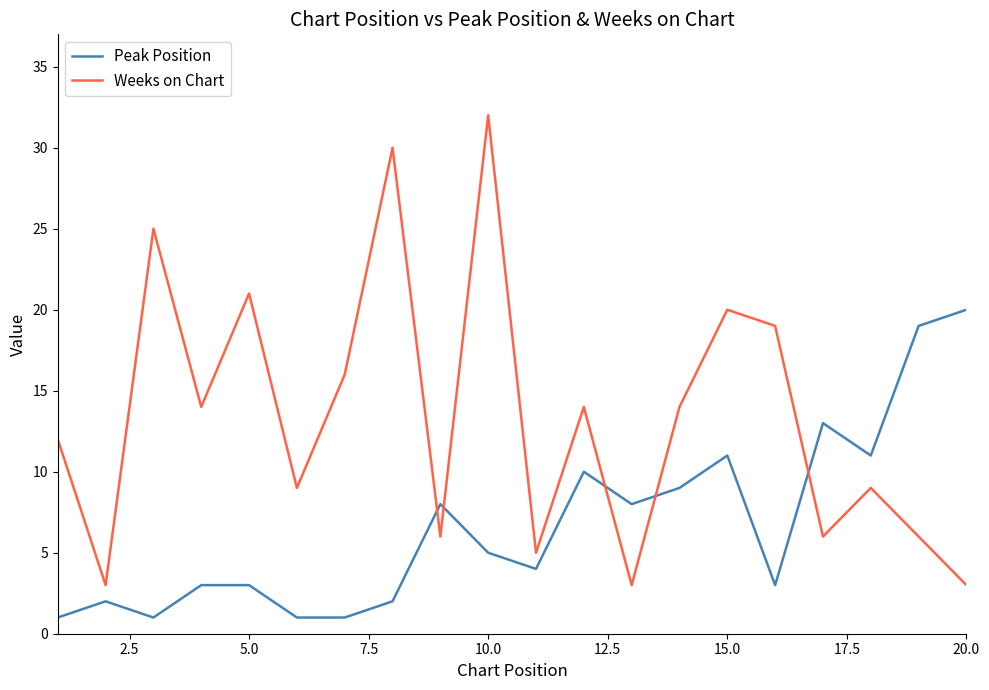

How many series are shown in this chart?

2